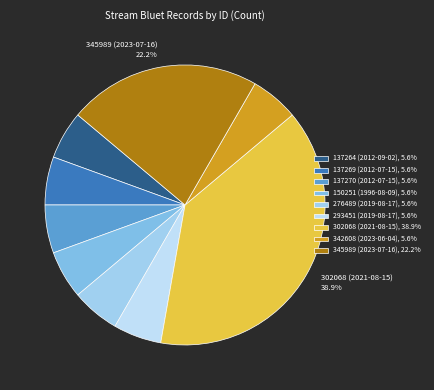

How many slices are in this pie chart?

9